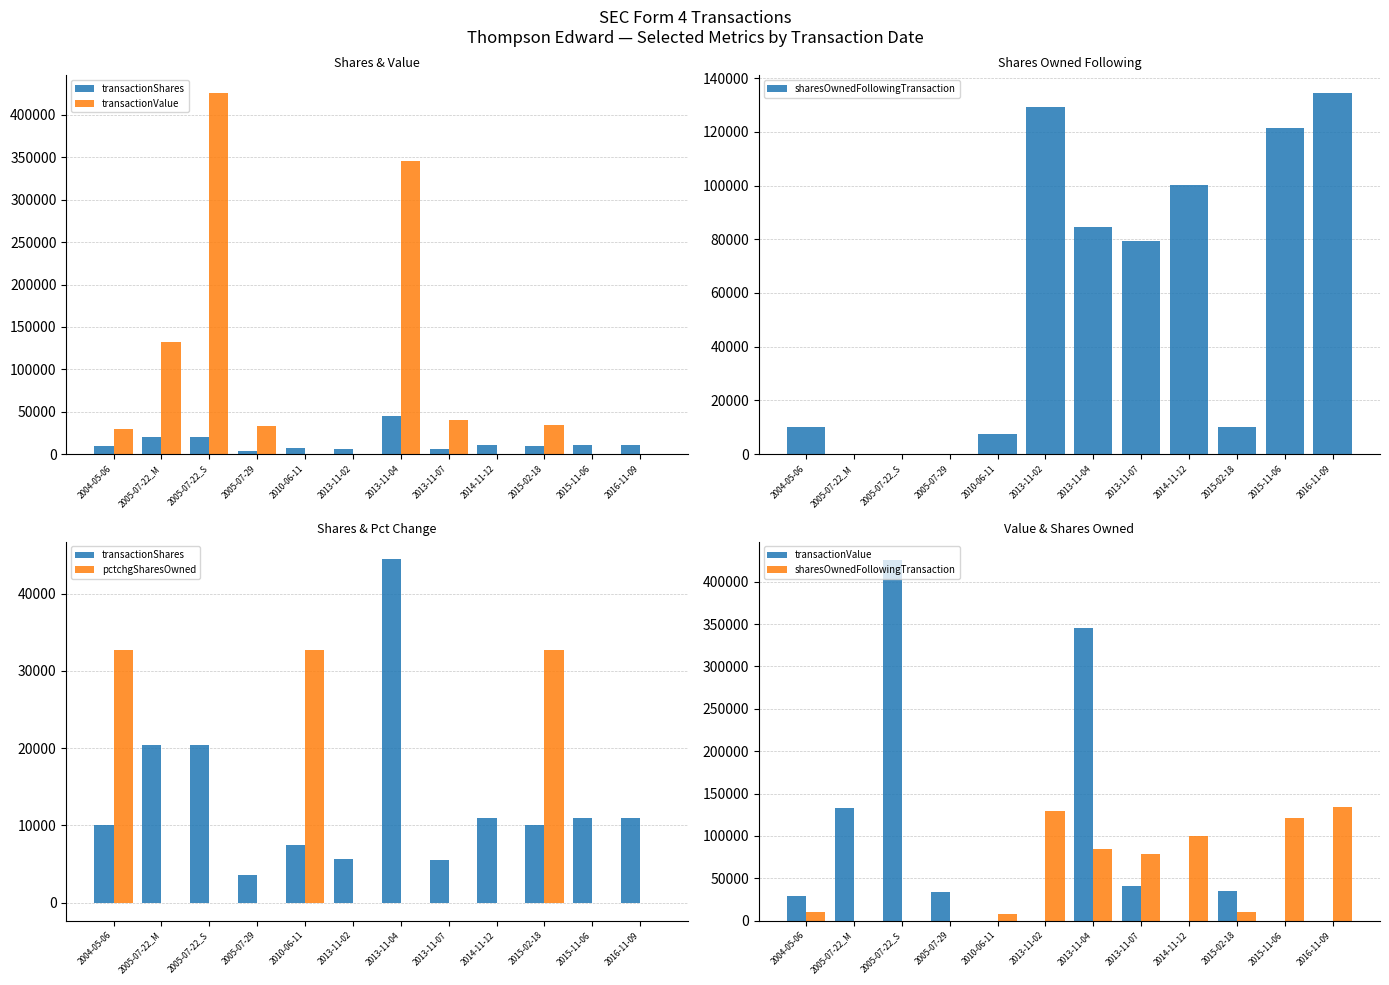

Which series changed the most between 2015-11-06 and 2016-11-09?

sharesOwnedFollowingTransaction